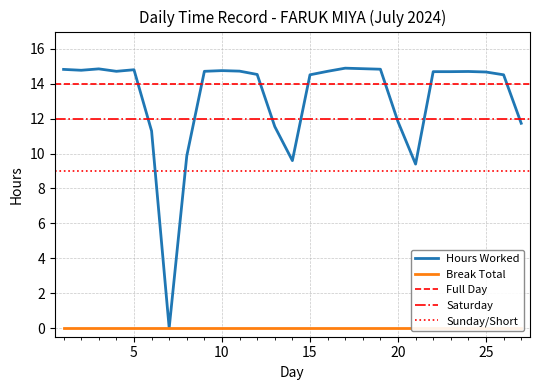

What is the difference between the maximum and minimum values?

14.9